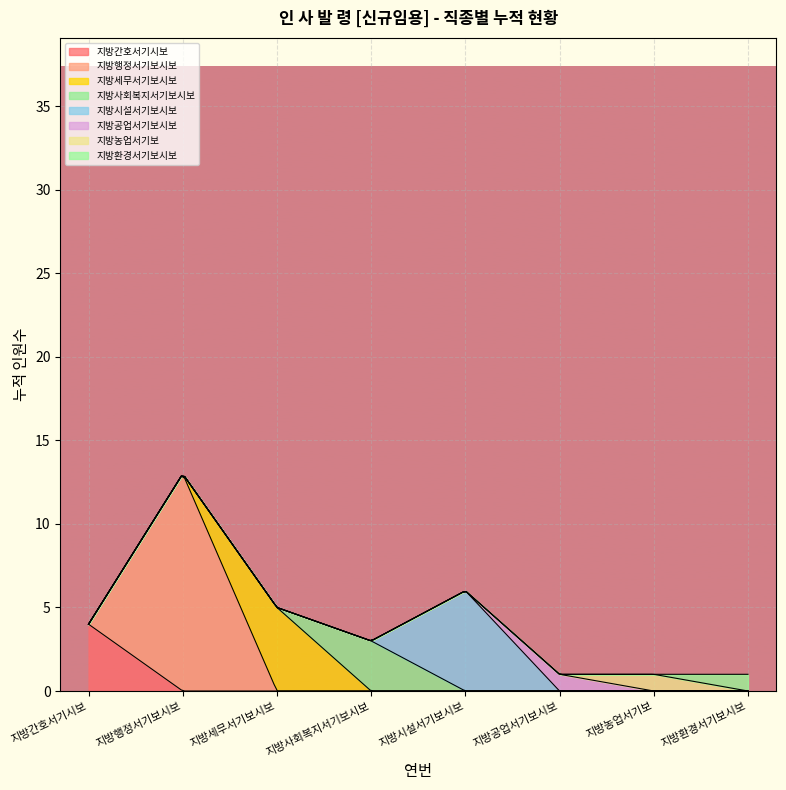

What is the highest value of the 지방간호서기시보 series?

4.0